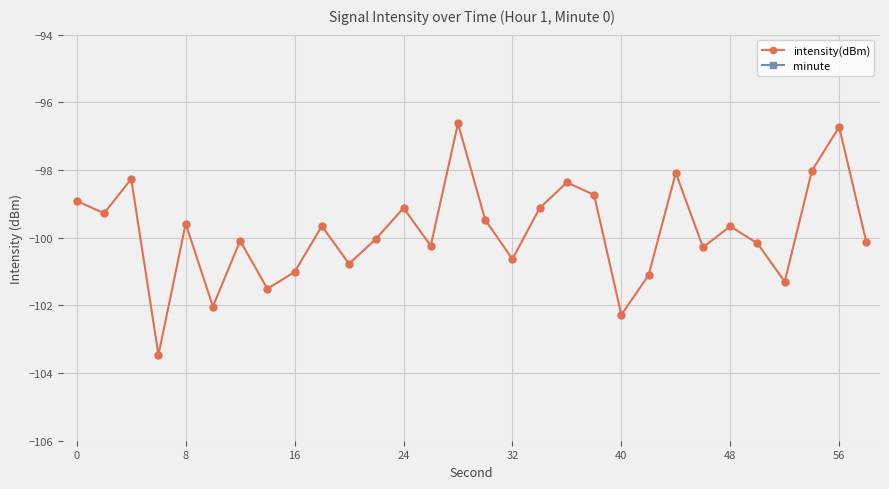

True or false: minute has more than 0 points higher than both neighbors.

False